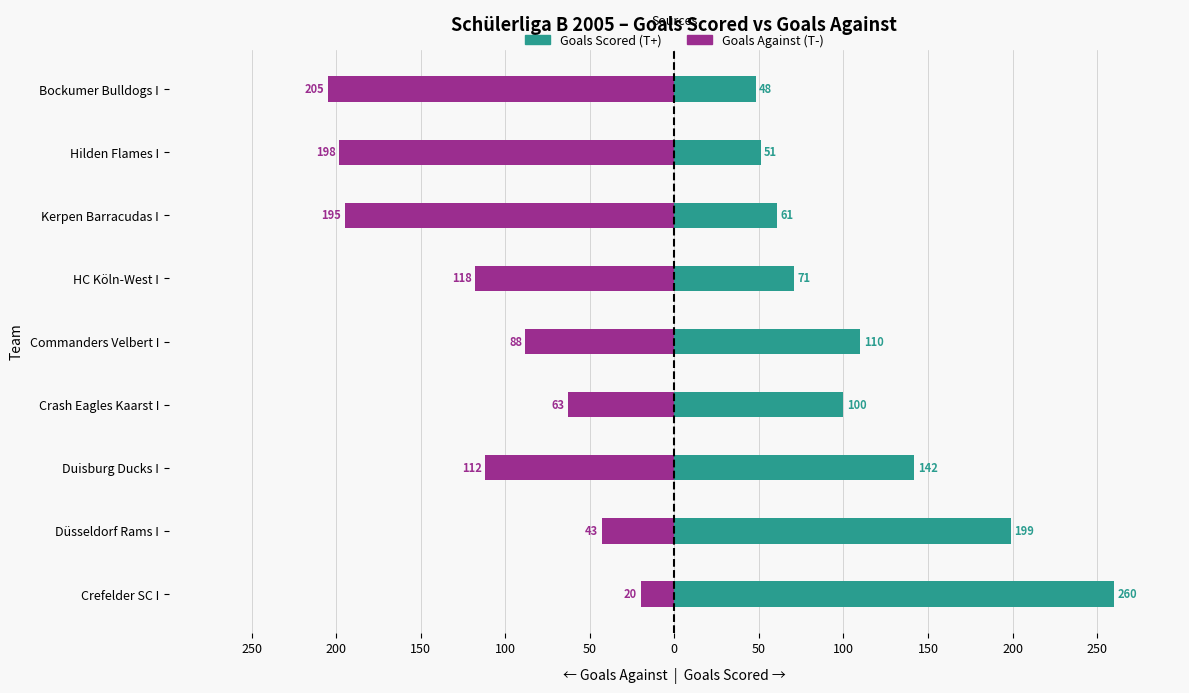

Is the value of Goals Against (T-) at Düsseldorf Rams I greater than the value of Goals Scored (T+) at HC Köln-West I?

No